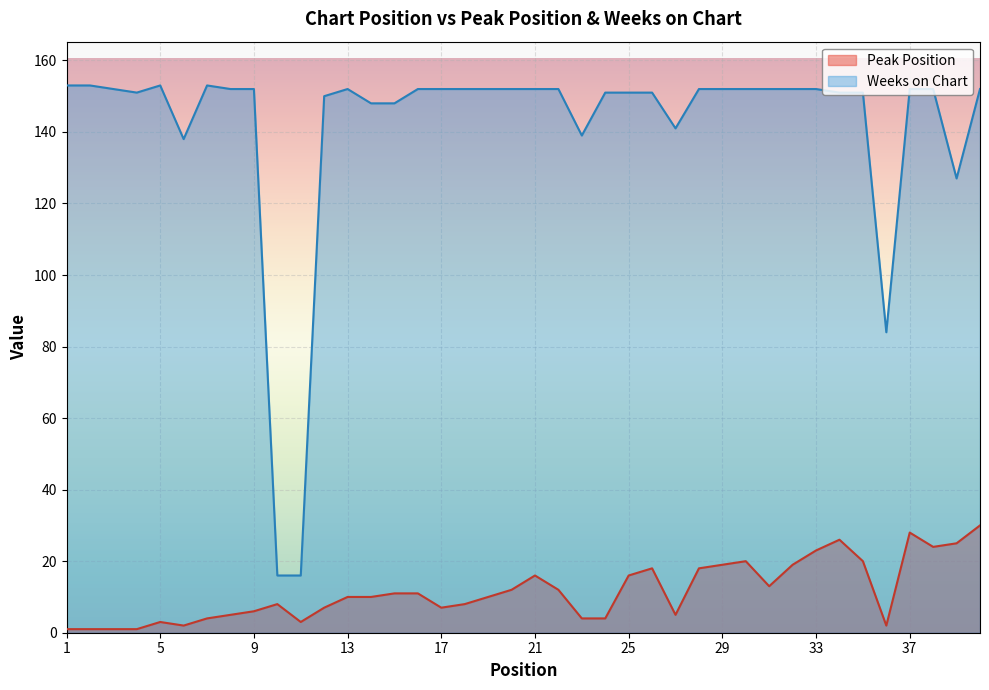

What is the sum of the Weeks on Chart values at 38 and 6?

290